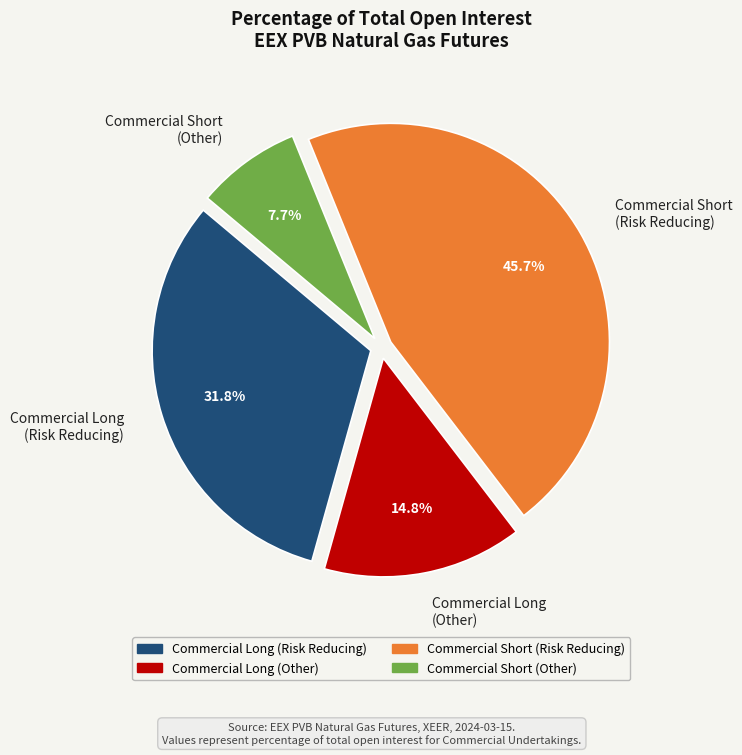

What percentage is NOT represented by Commercial Short (Risk Reducing)?

54.3%